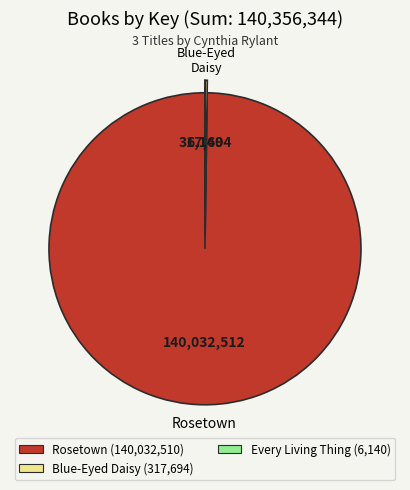

Which slice is the largest?

Rosetown (140,032,510)